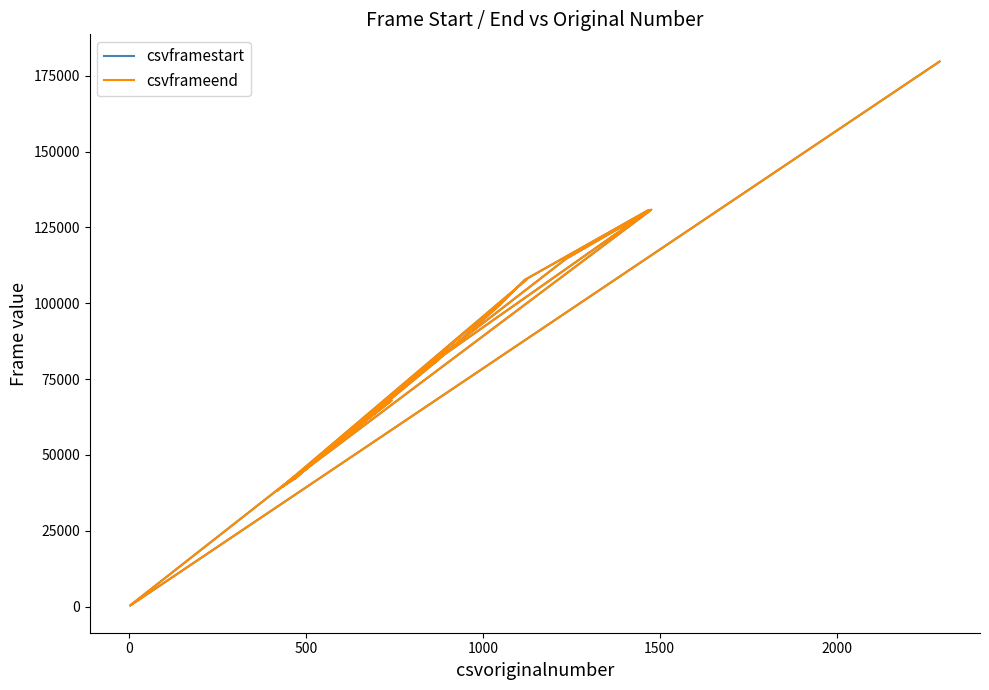

List the series in order of their peak value, highest first.

csvframeend, csvframestart